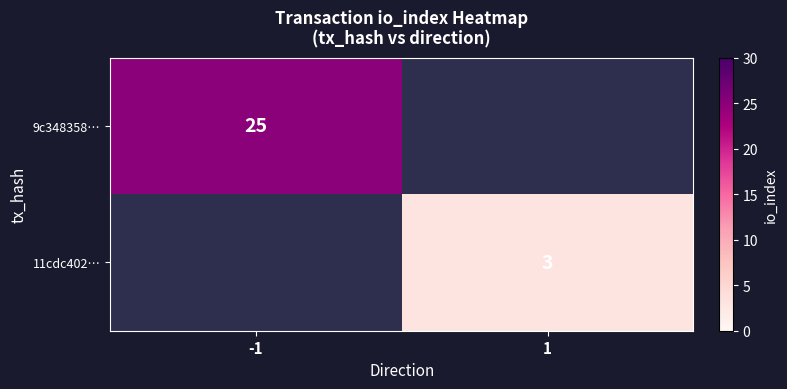

True or false: 9c348358… has a value of 25 at -1.

True